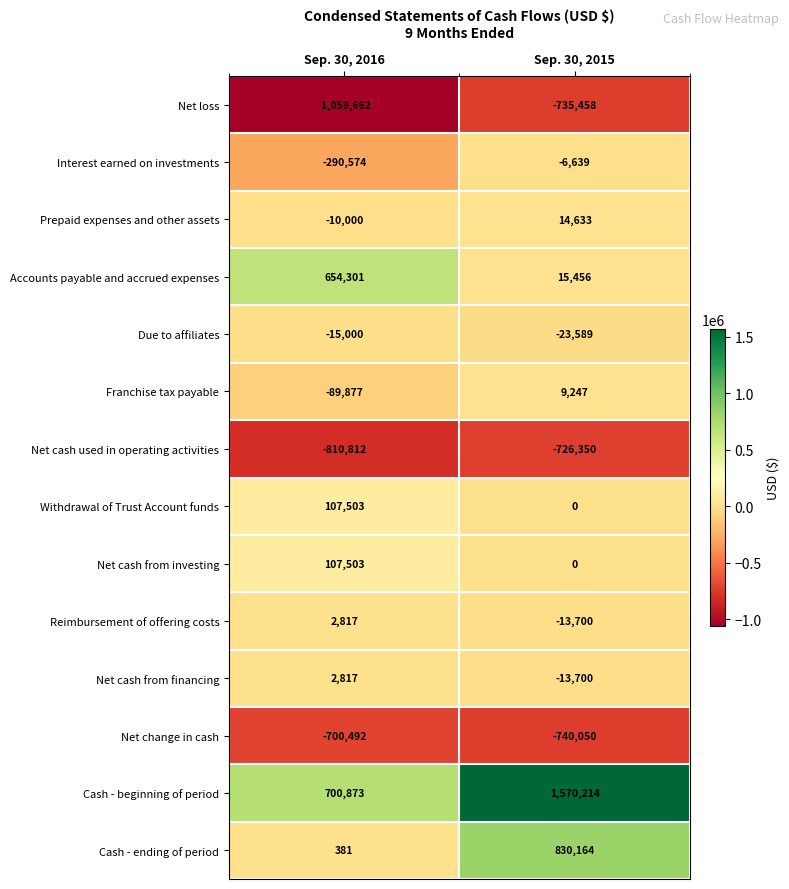

Which series has the largest total across all categories?

Cash - beginning of period